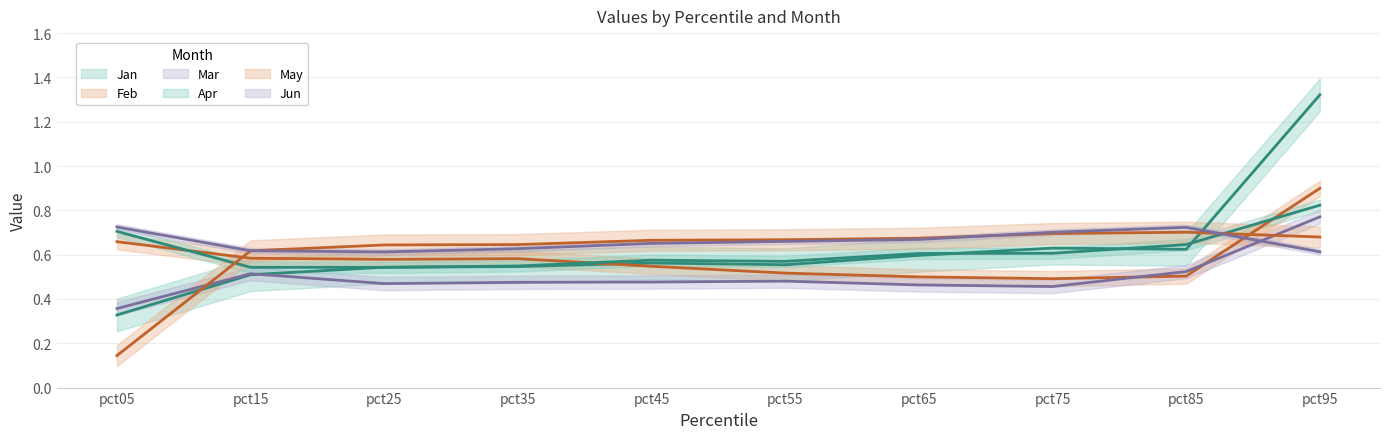

The May series shows 0.7 at pct85. True or false?

True